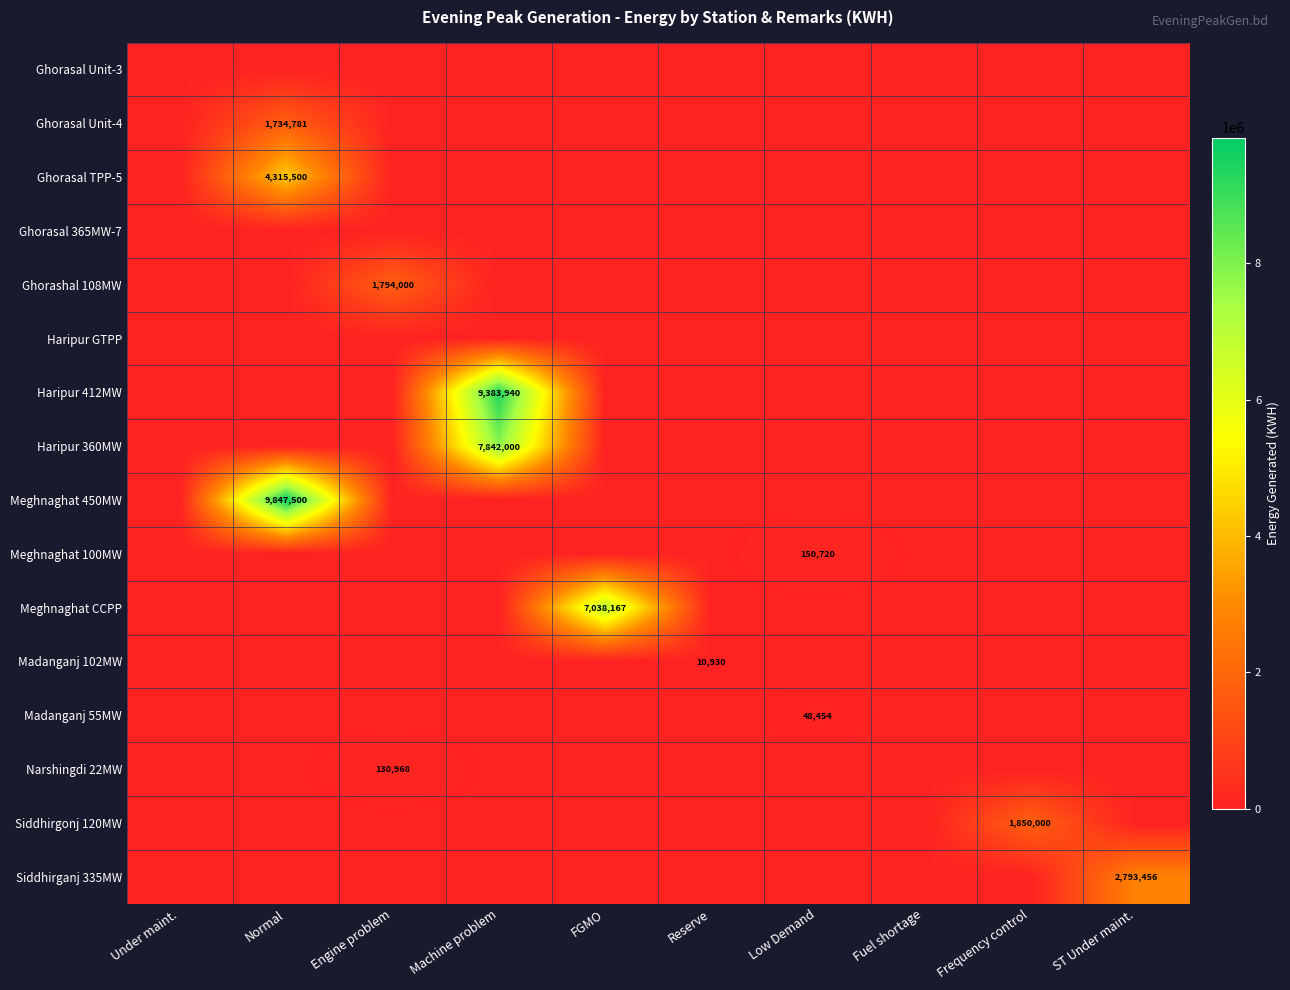

At which category does the chart reach its minimum across all series?

Under maint.